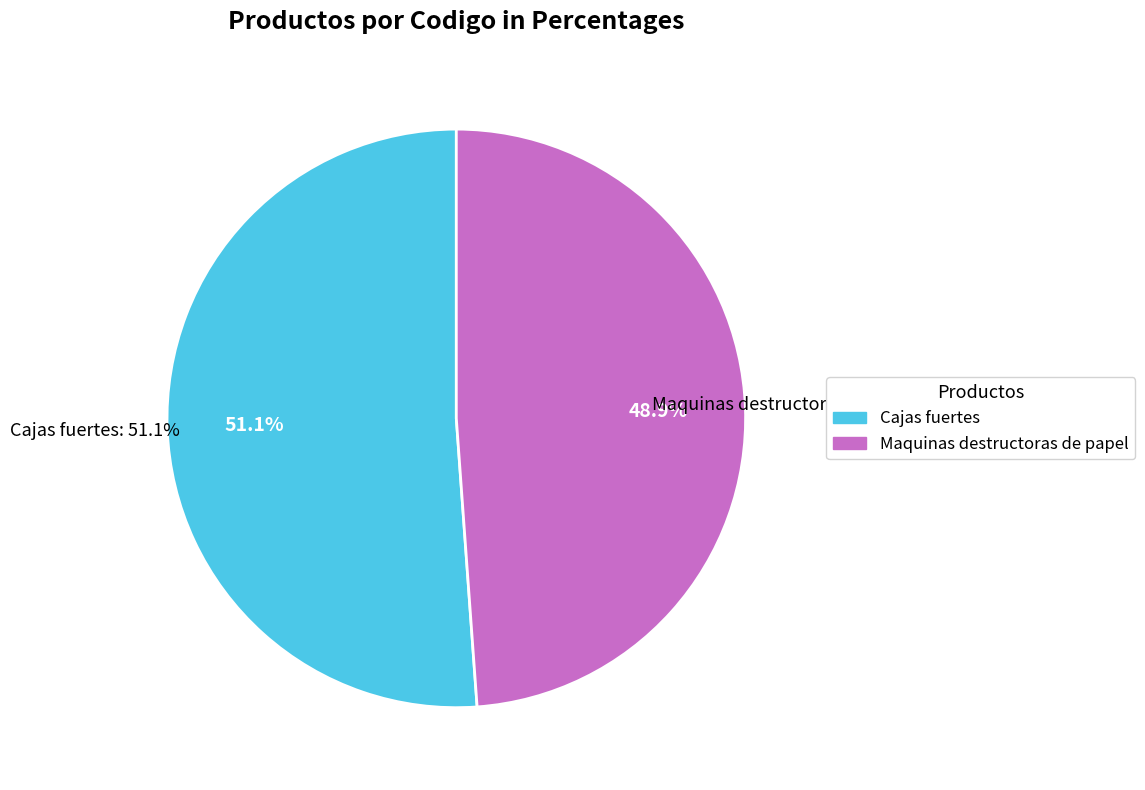

True or false: Cajas fuertes accounts for 51% of the total.

True